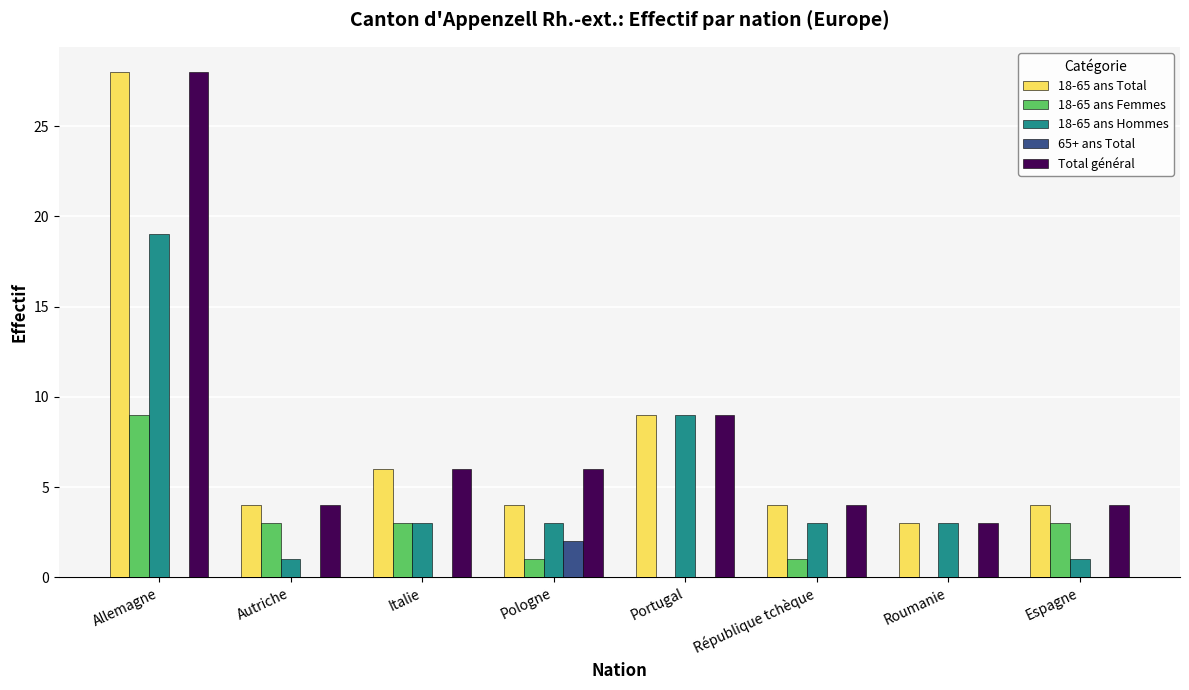

How many data points does each series have?

8